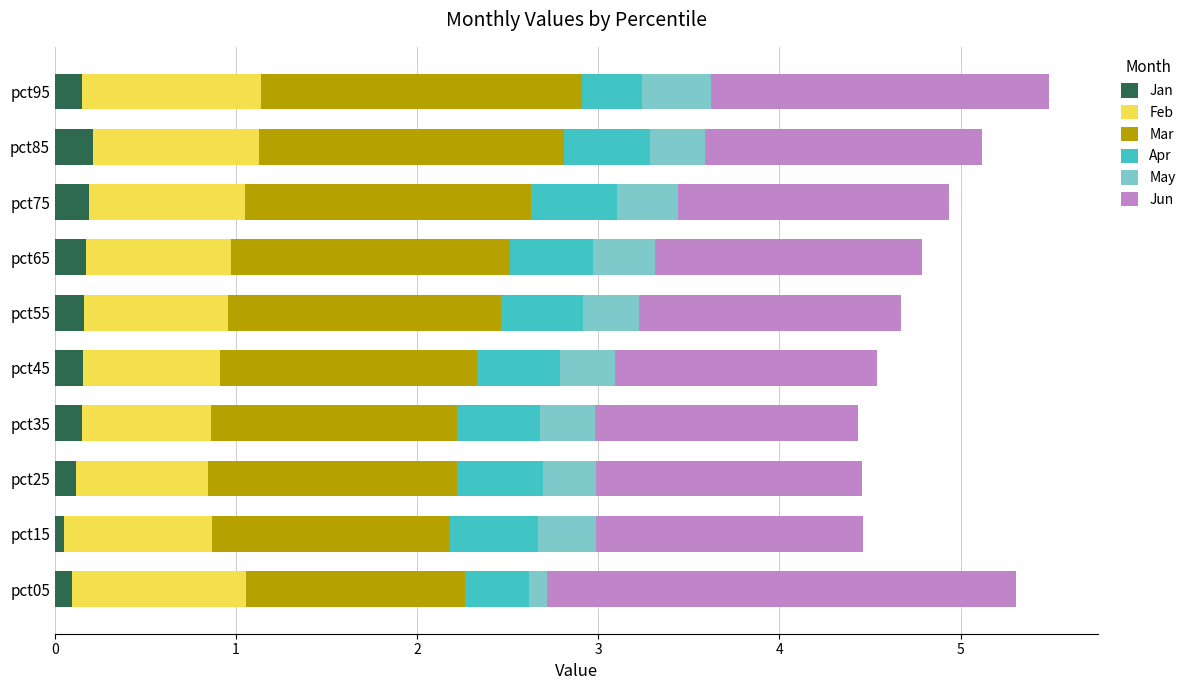

What is the sum of all Jan values?

1.4